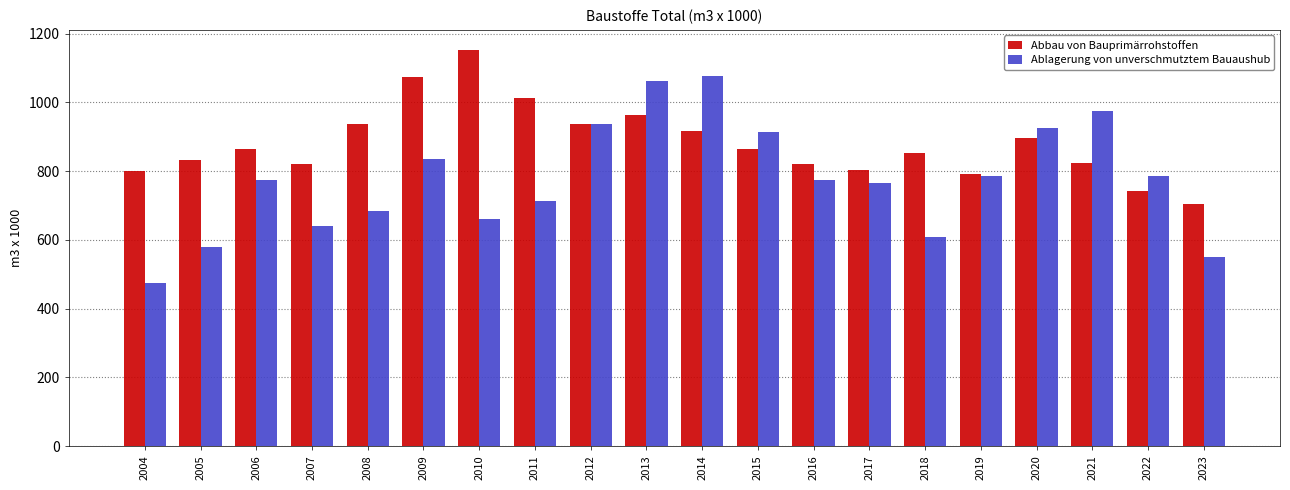

Which category has the lowest value across all series?

2004